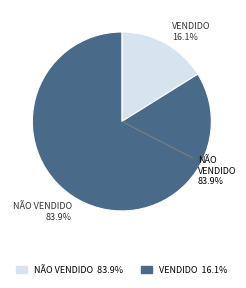

Which category has the smallest portion of the pie?

Vendido